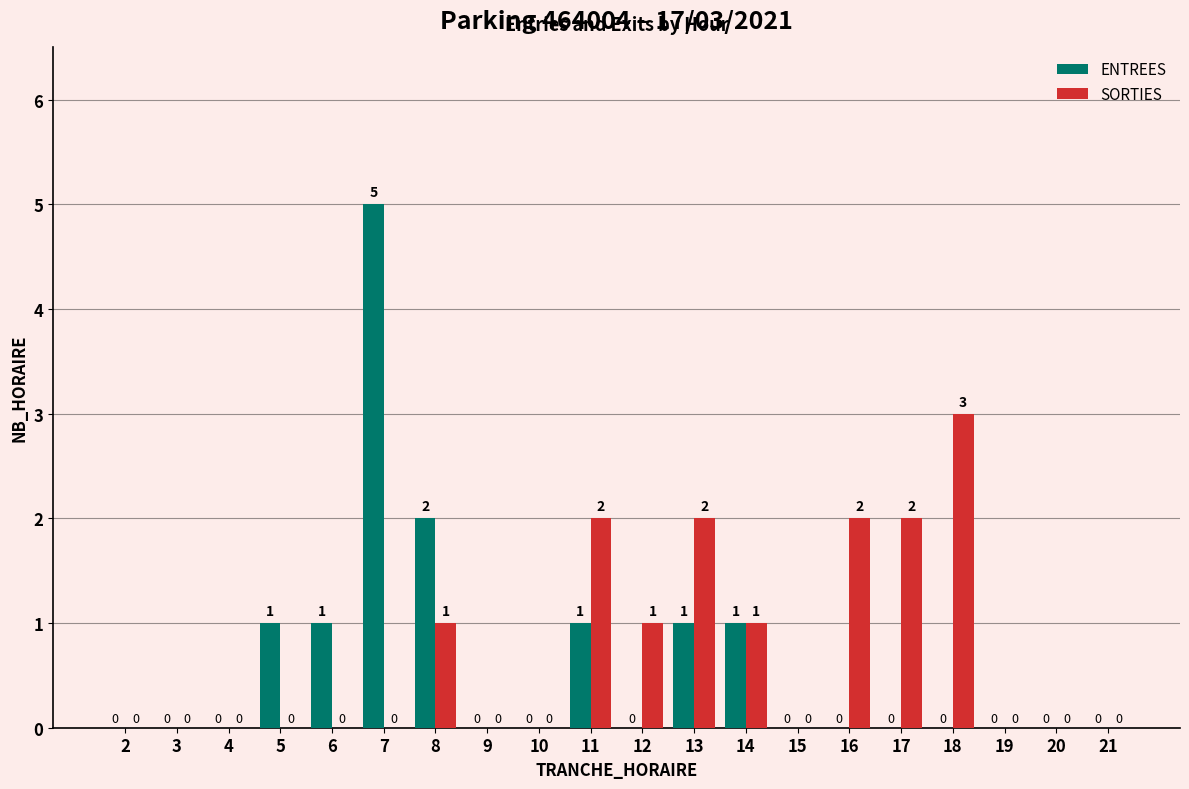

How many groups of bars are there?

20